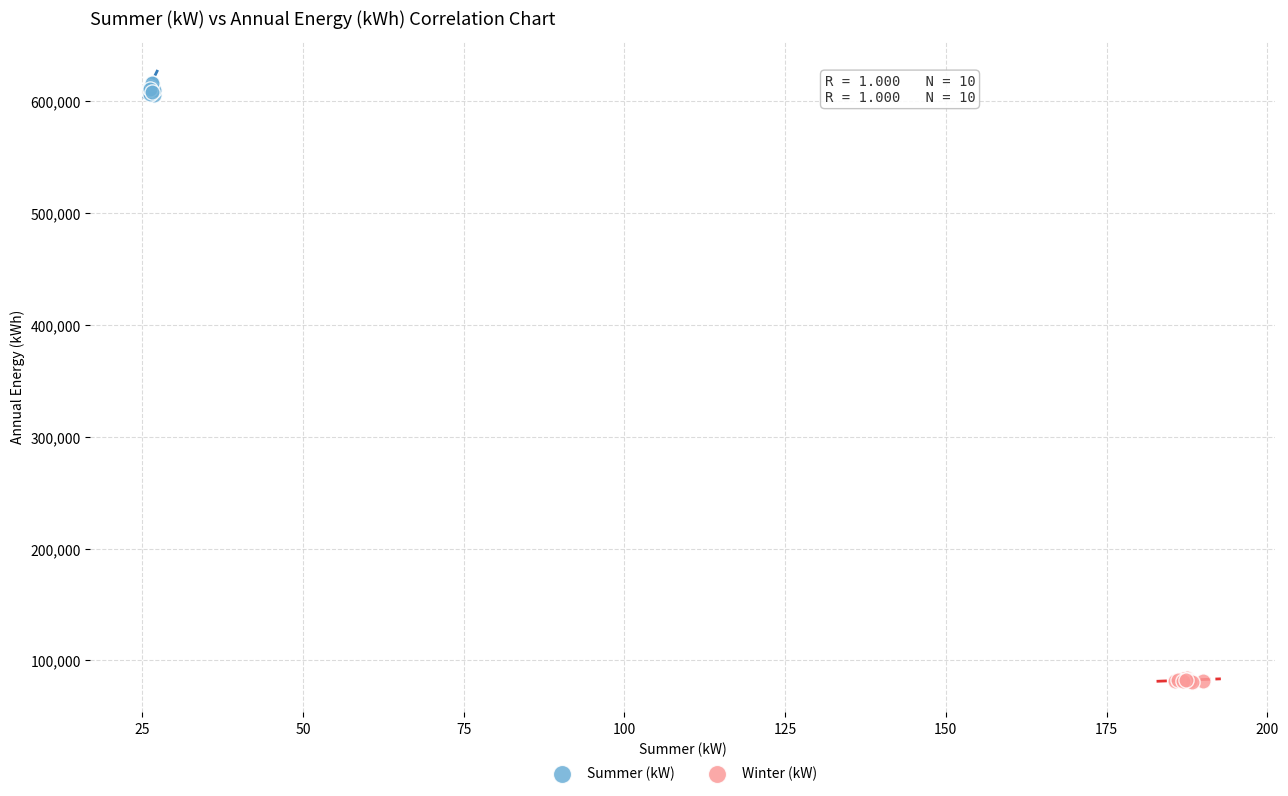

Which series reaches the maximum Y coordinate?

Summer (kW)